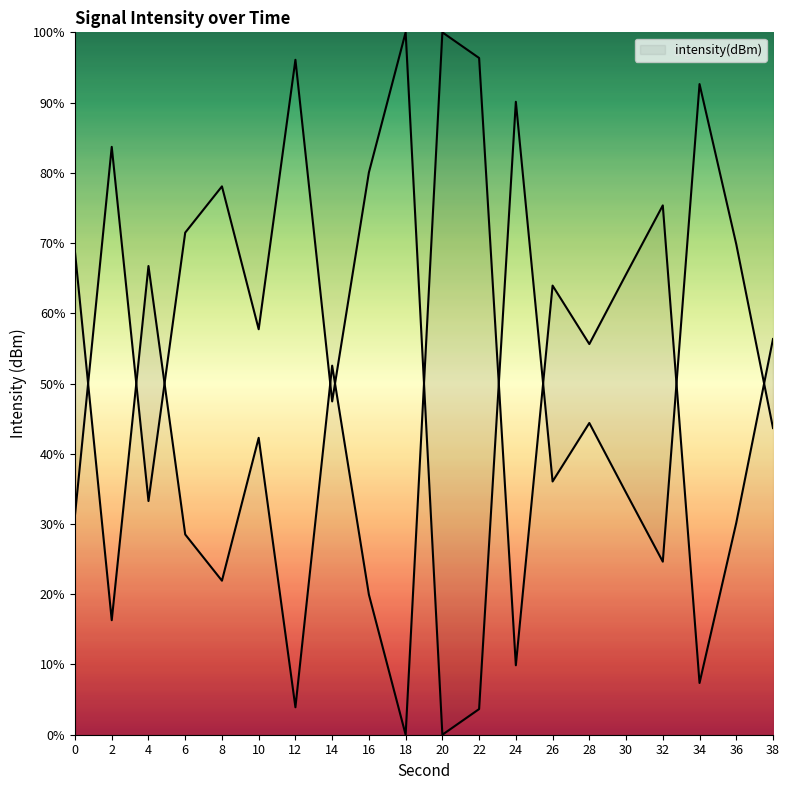

Rank the categories by value from lowest to highest.

18, 12, 34, 24, 2, 16, 8, 6, 36, 10, 14, 28, 38, 26, 30, 4, 0, 32, 22, 20